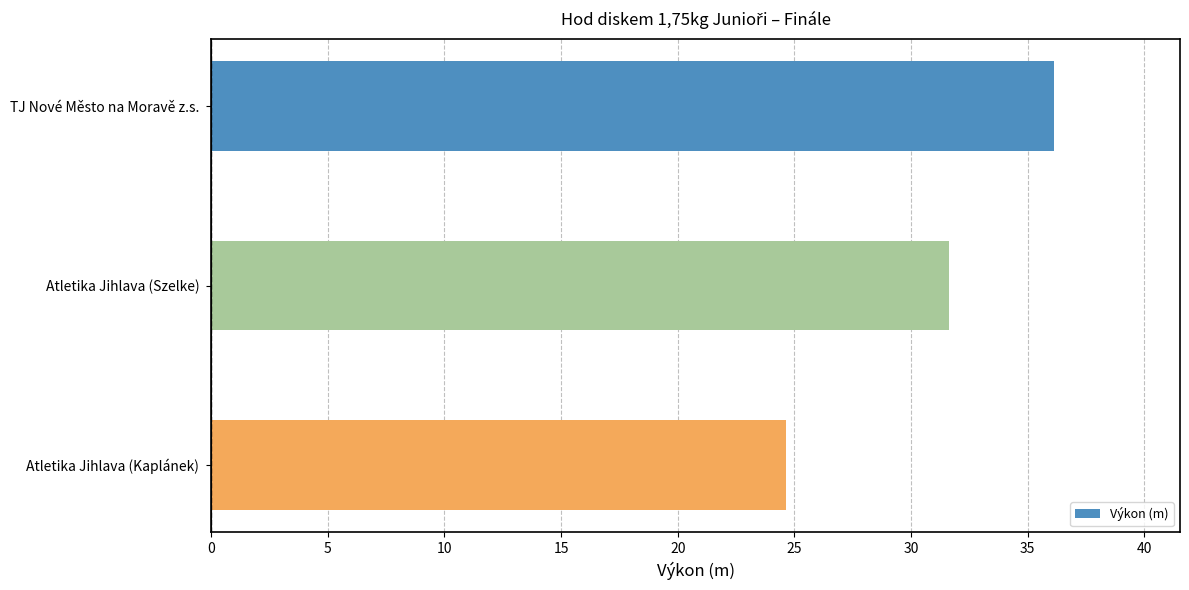

What is the ratio of the value at Atletika Jihlava (Szelke) to the value at TJ Nové Město na Moravě z.s.?

0.9